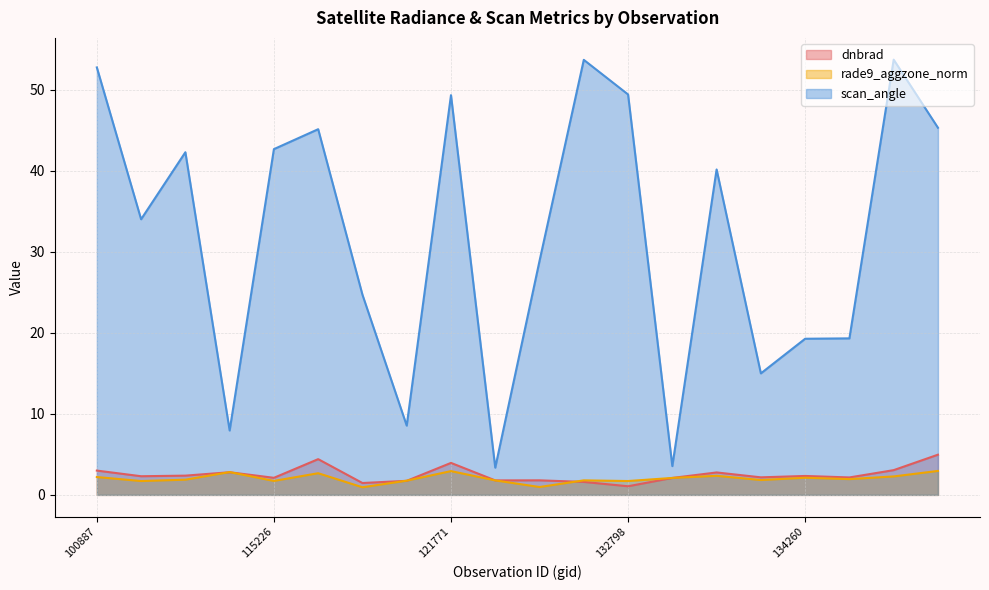

What is the label of the 6th point from the left?

115464